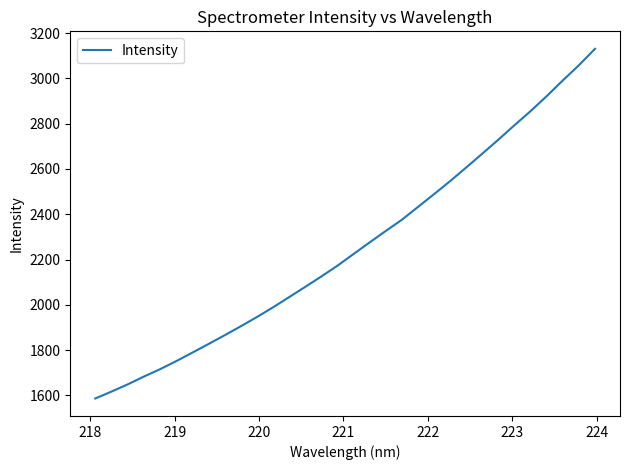

What is the maximum value shown in the chart?

3130.7